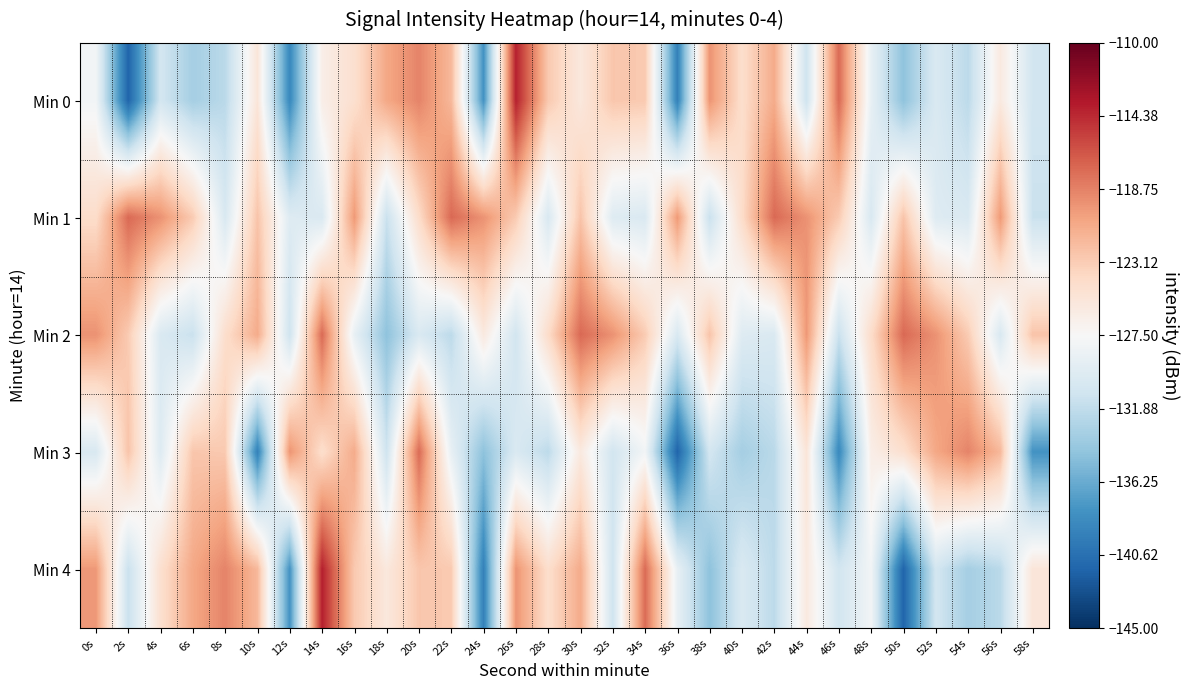

What is the total value across all series at 56s?

-630.0